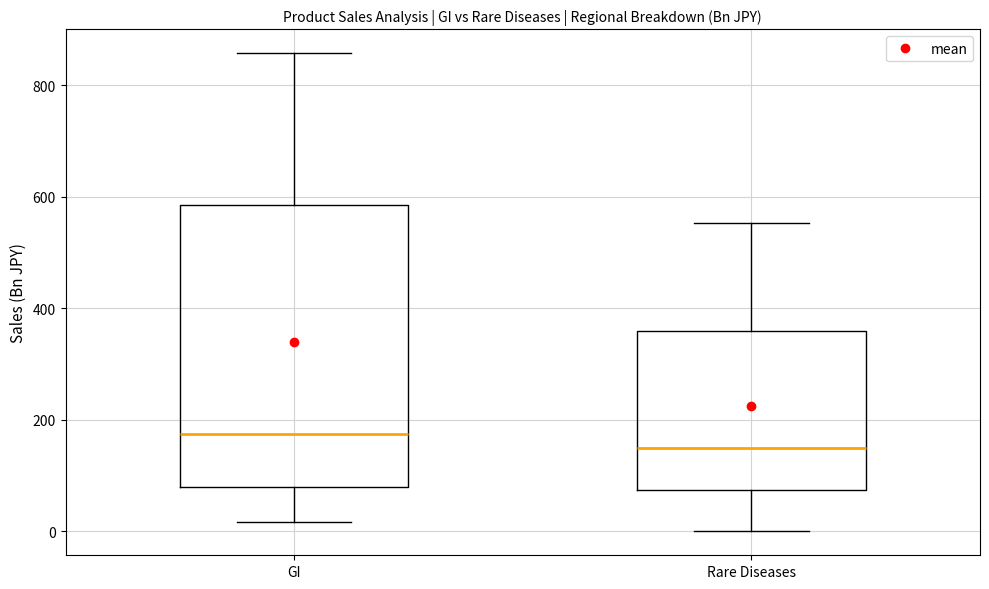

Reading left to right, read every box against the y-axis: the position of its median line, the range the box covers, and the ends of its whiskers. The values are not printed on the chart, so give them approximately, as read against the axis.

GI: median 180, box 80 to 580, whiskers 20 to 860
Rare Diseases: median 140, box 80 to 360, whiskers 0 to 560